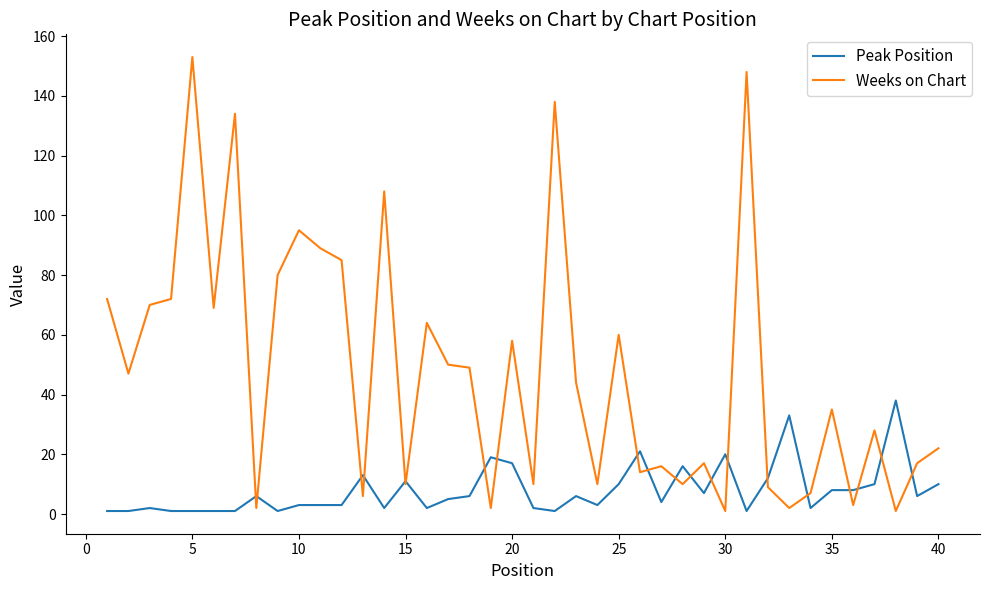

Reading left to right, extract all data points from this chart.

Peak Position: 1	1	2	1	1	1	1	6	1	3	3	3	13	2	11	2	5	6	19	17	2	1	6	3	10	21	4	16	7	20	1	12	33	2	8	8	10	38	6	10
Weeks on Chart: 72	47	70	72	153	69	134	2	80	95	89	85	6	108	10	64	50	49	2	58	10	138	44	10	60	14	16	10	17	1	148	9	2	7	35	3	28	1	17	22